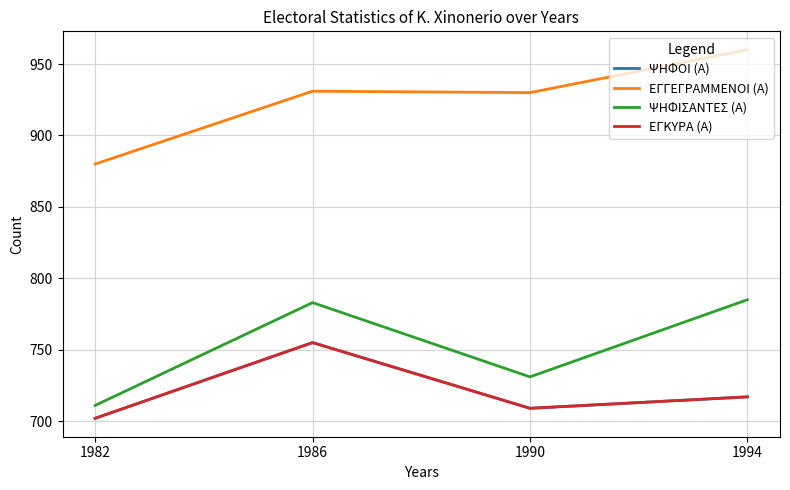

What are all the series names shown in the legend?

ΨΗΦΟΙ (Α), ΕΓΓΕΓΡΑΜΜΕΝΟΙ (Α), ΨΗΦΙΣΑΝΤΕΣ (Α), ΕΓΚΥΡΑ (Α)